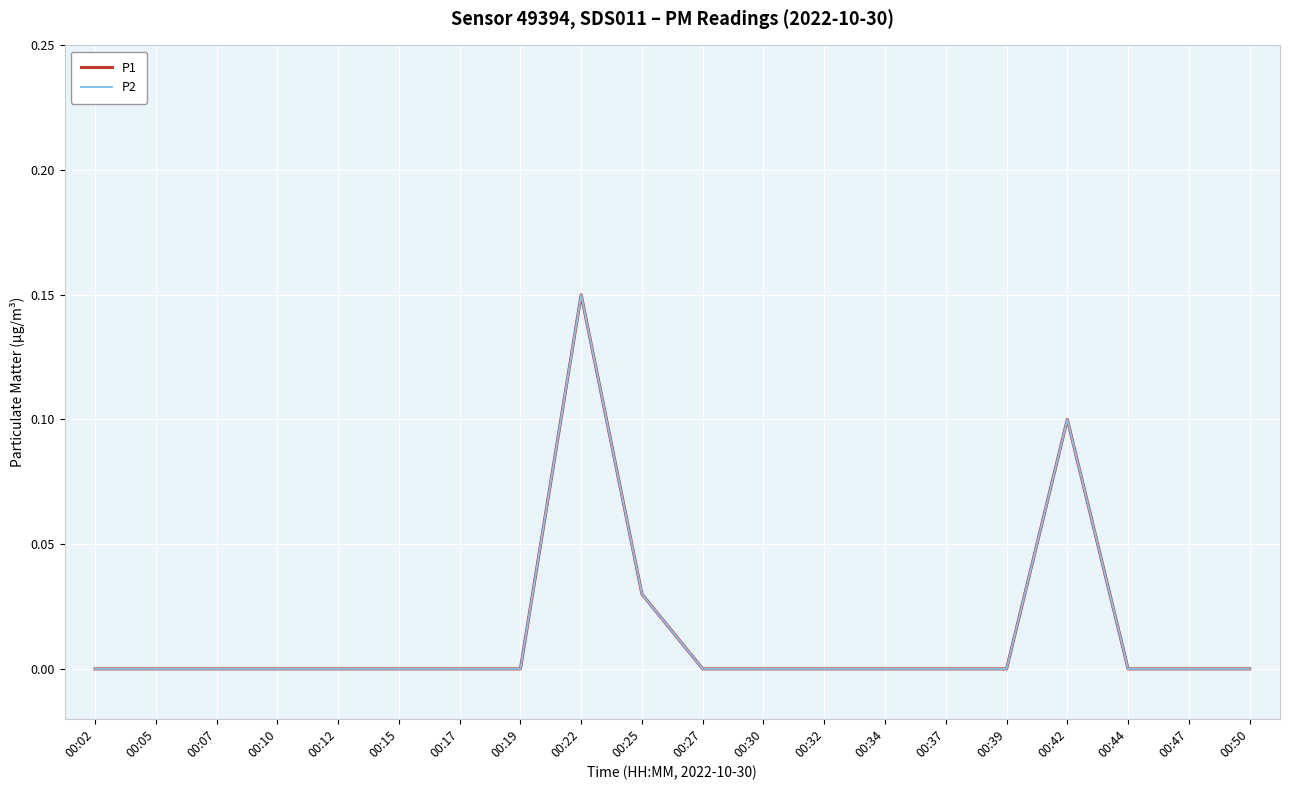

At which category is the sum across all series the highest?

00:22